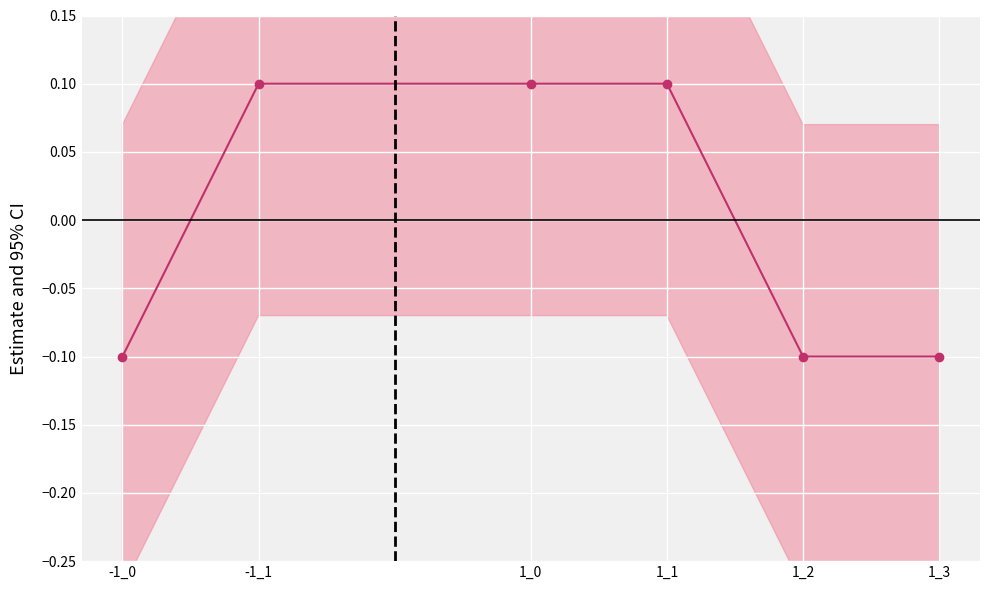

Which has a higher value, -1_1 or 1_2?

-1_1